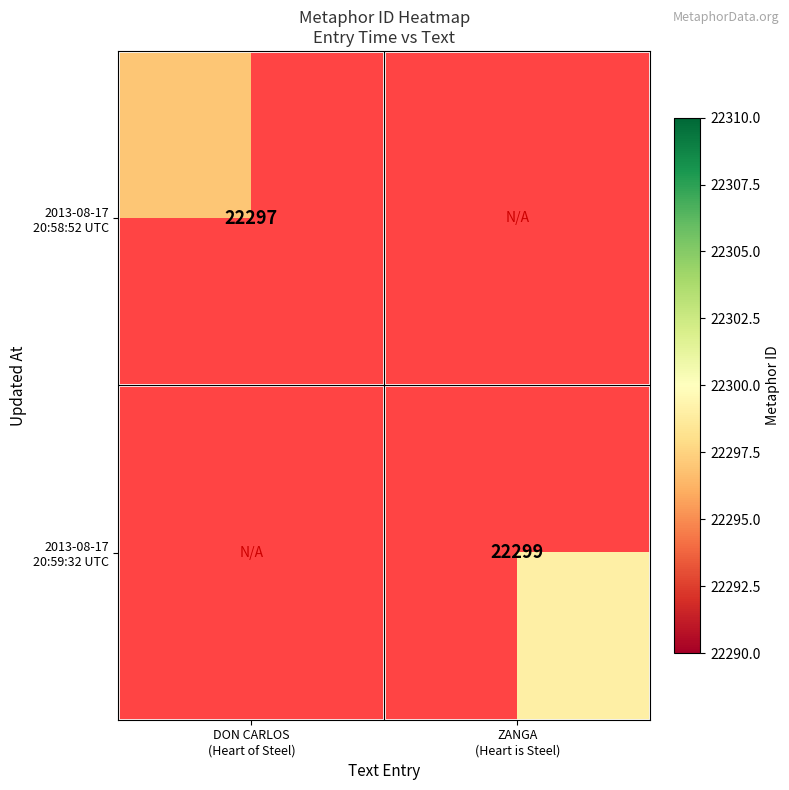

Which label corresponds to the largest value in the chart?

ZANGA
(Heart is Steel)